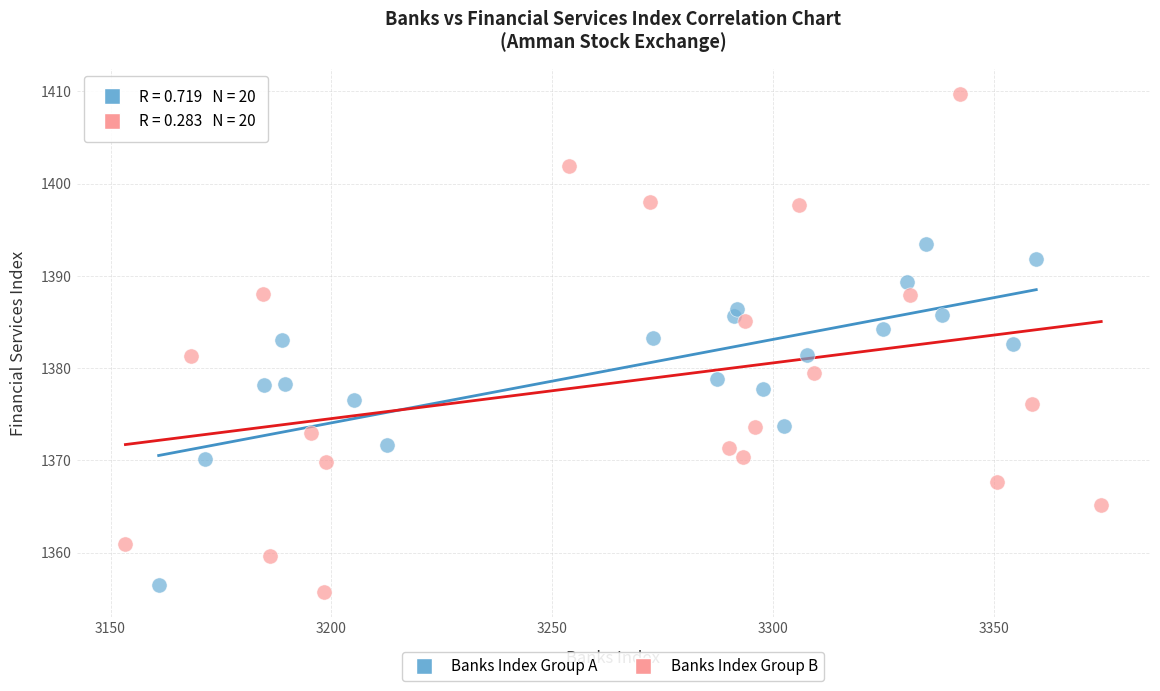

Which series contains the highest Y value?

Banks Index Group B